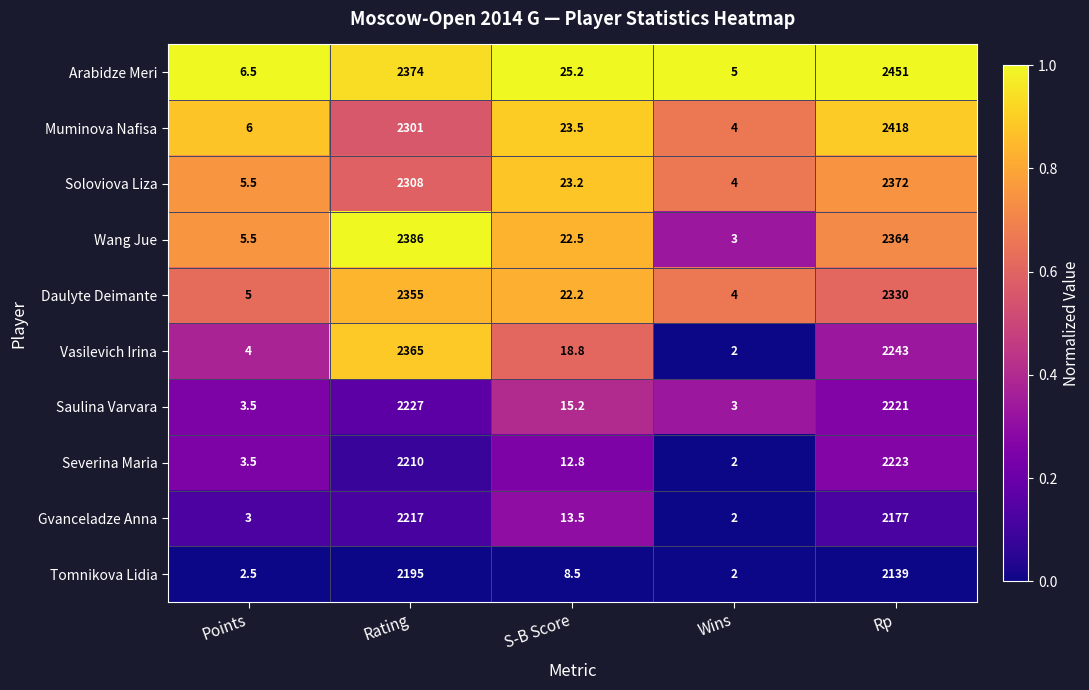

List the labels in order of Saulina Varvara value, largest first.

Rating, Rp, S-B Score, Points, Wins